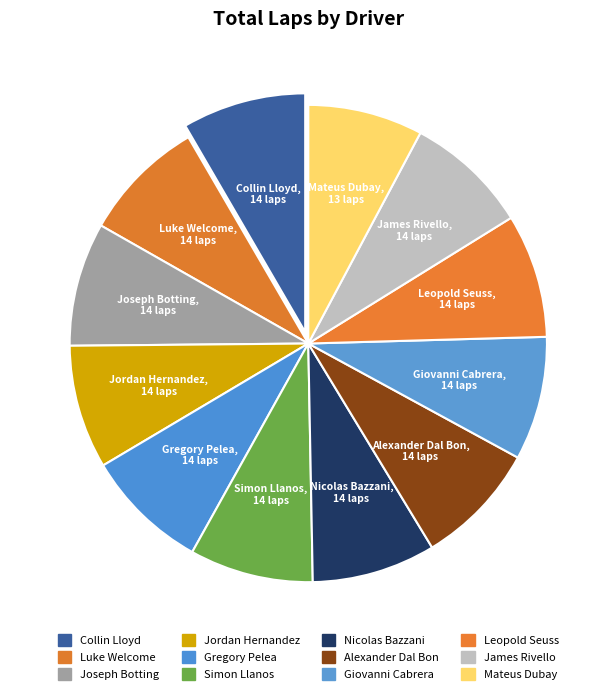

Count the number of slices in the pie.

12